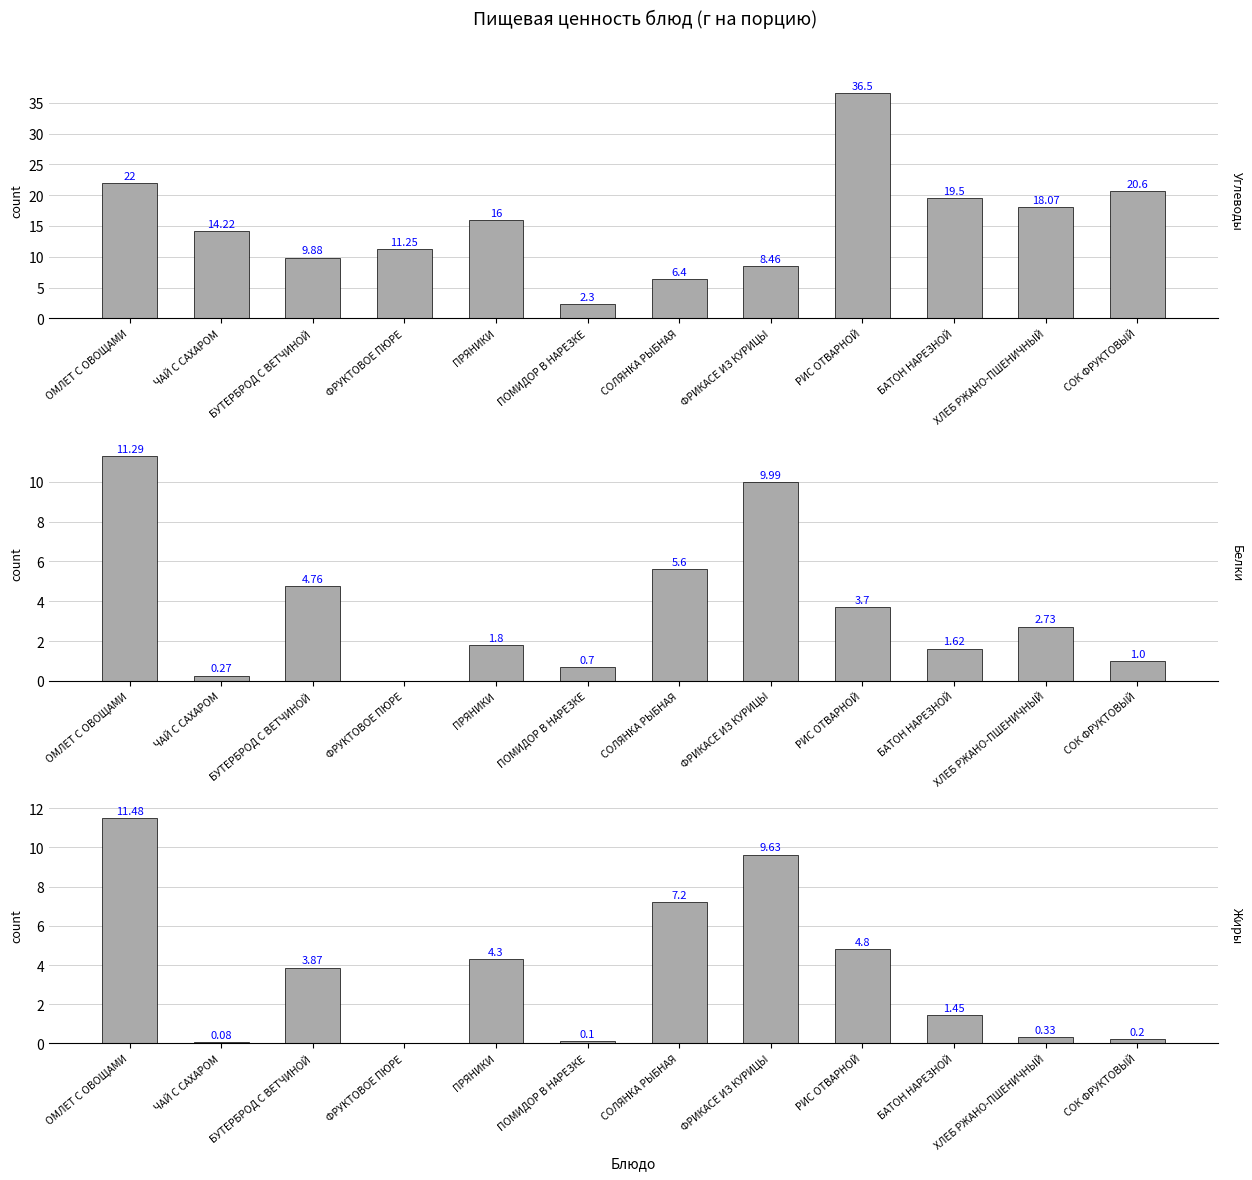

At how many categories does at least one series exceed 10?

8